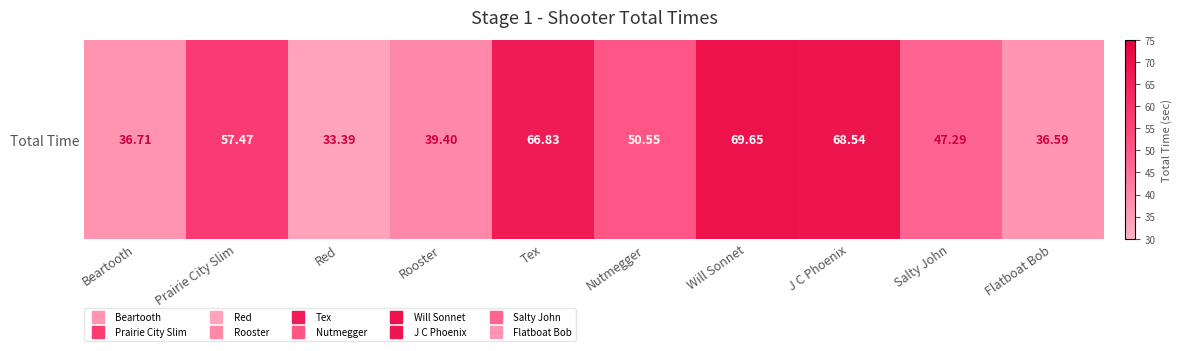

Reading right to left, transcribe all the data shown in this chart.

Flatboat Bob=36.6	Salty John=47.3	J C Phoenix=68.5	Will Sonnet=69.7	Nutmegger=50.5	Tex=66.8	Rooster=39.4	Red=33.4	Prairie City Slim=57.5	Beartooth=36.7